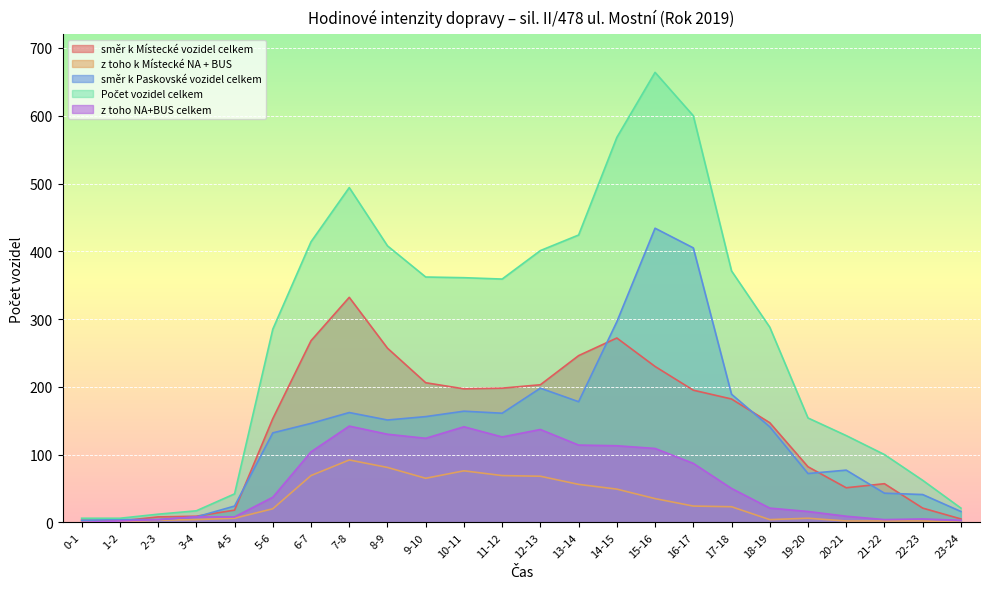

True or false: Počet vozidel celkem and z toho k Místecké NA + BUS intersect in this chart.

False